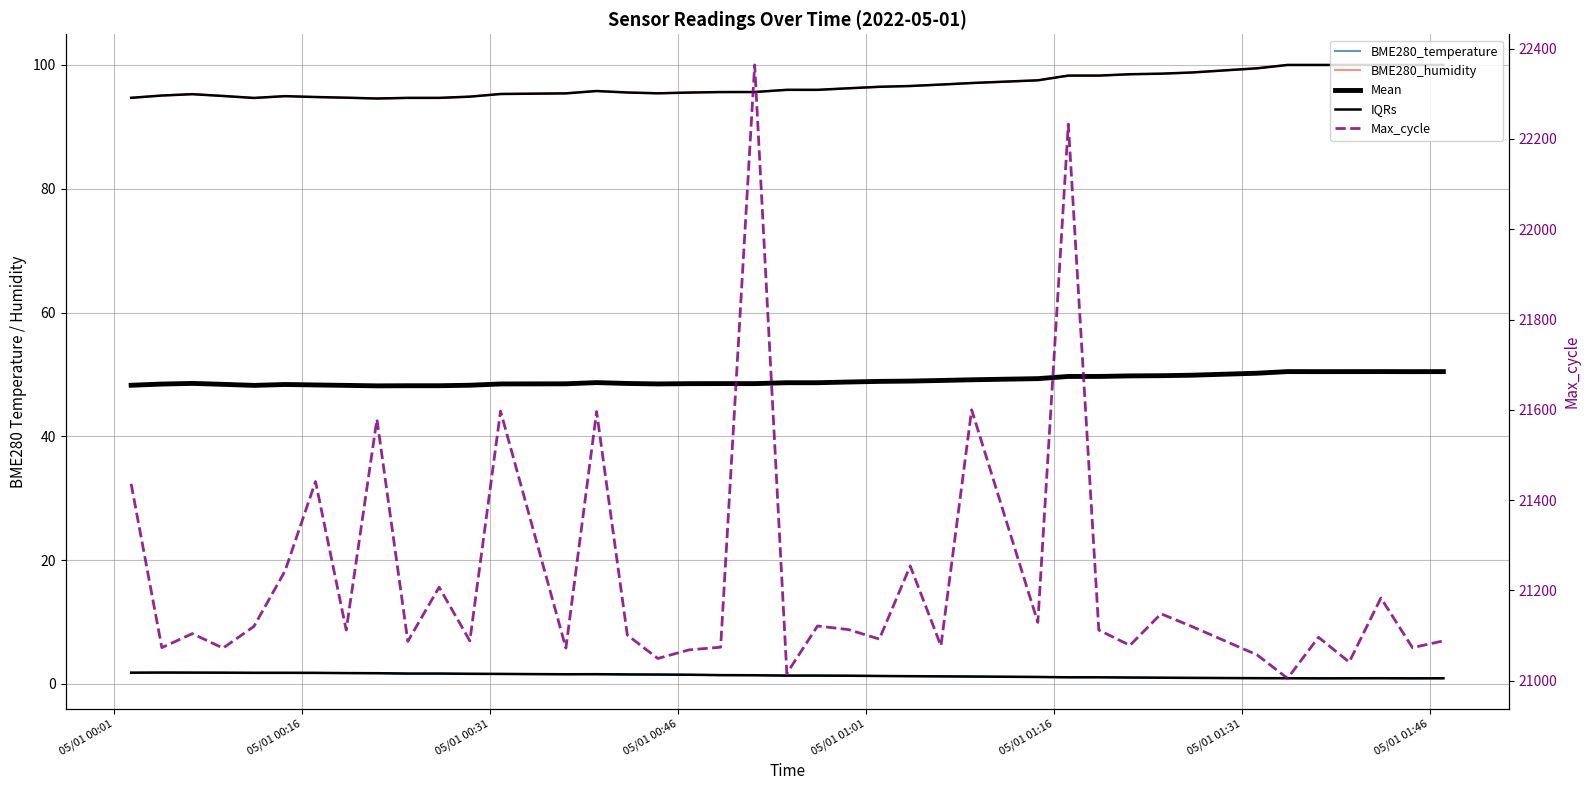

What is the sum of all BME280_temperature values?

55.1